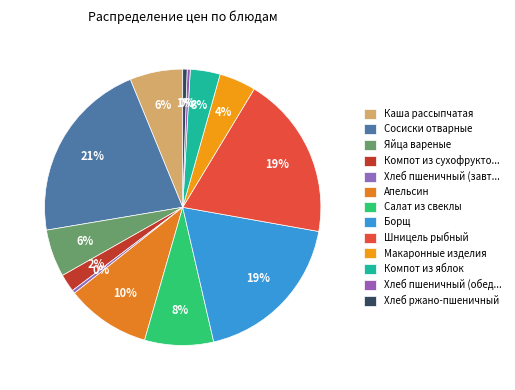

Does Хлеб ржано-пшеничный represent more than half of the total?

No